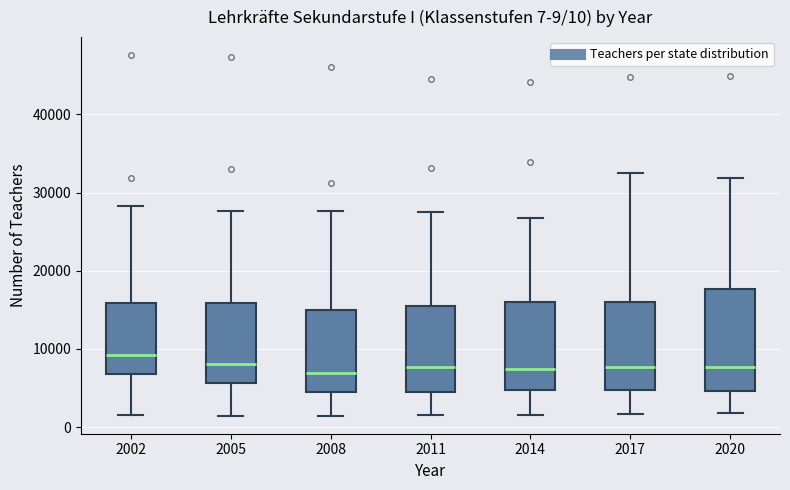

Which box is the tallest, from its lower edge to its upper edge?

2020